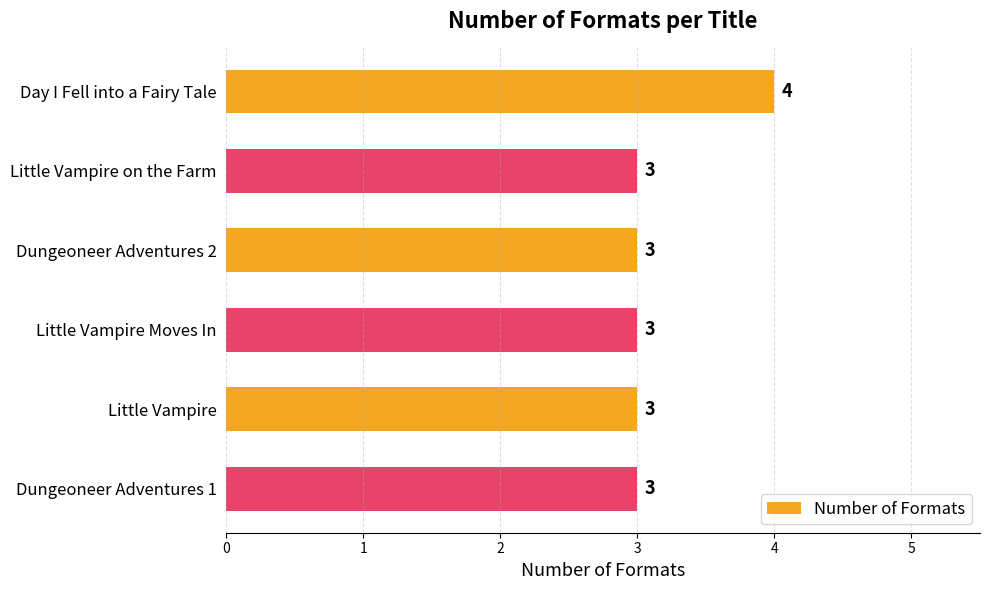

What is the greatest value displayed?

4